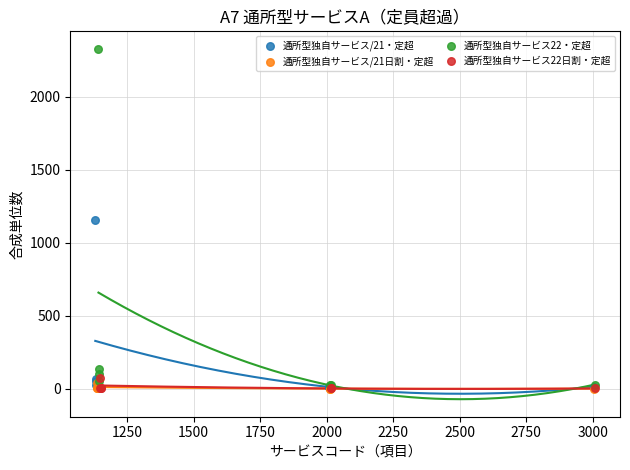

Which series contains the highest Y value?

通所型独自サービス22・定超